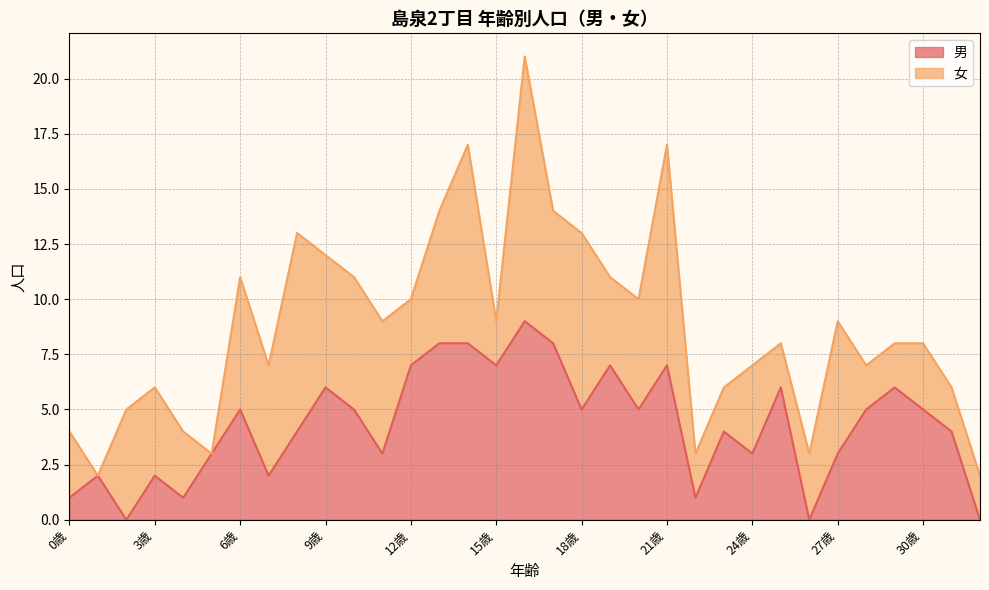

What value does the data have at 29歳?

6